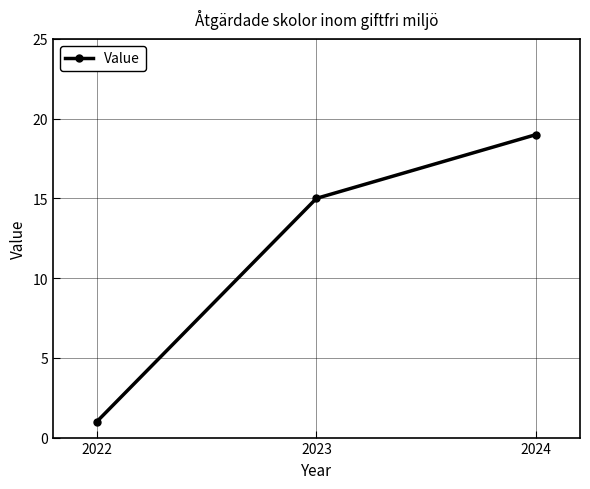

Which label corresponds to the largest value in the chart?

2024